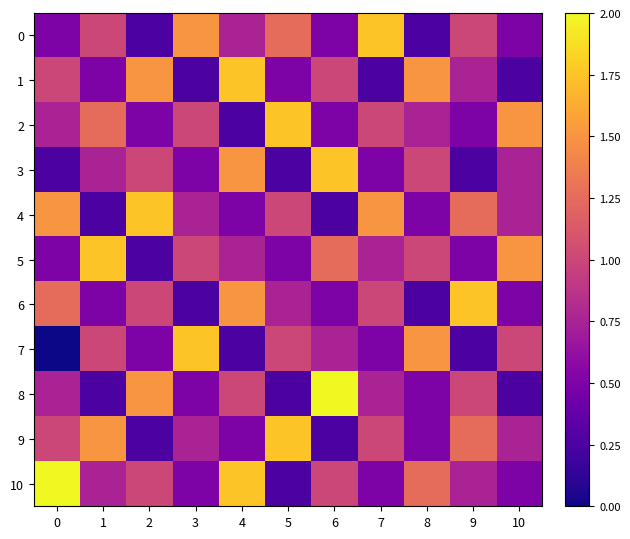

At 1, list the series in order from smallest to largest.

4, 8, 1, 6, 3, 10, 0, 7, 2, 9, 5